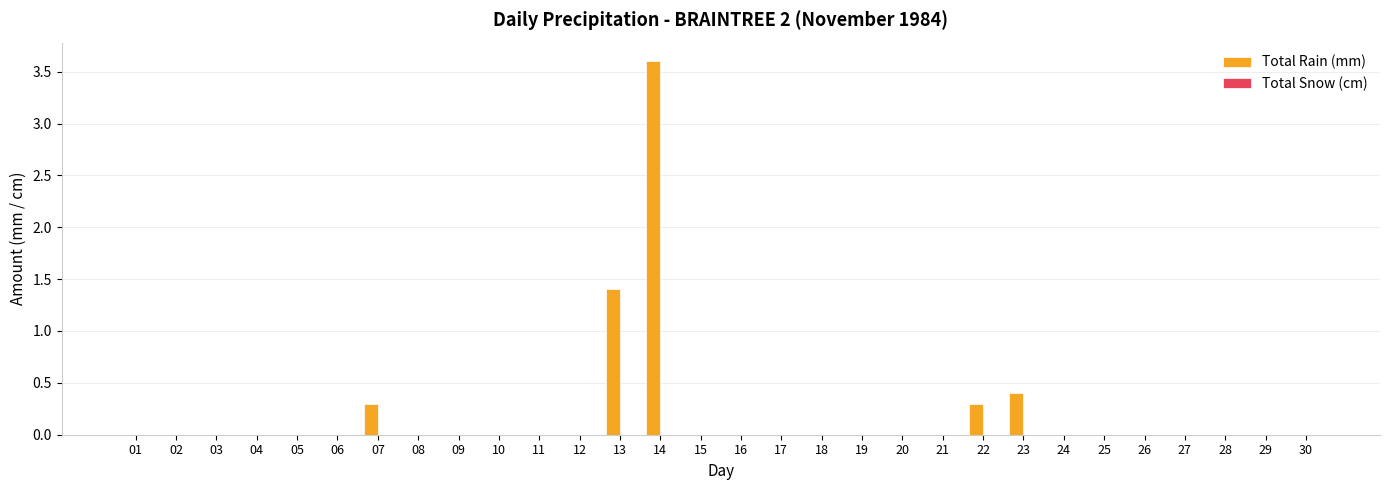

Which has a higher value, 08 or 22?

22